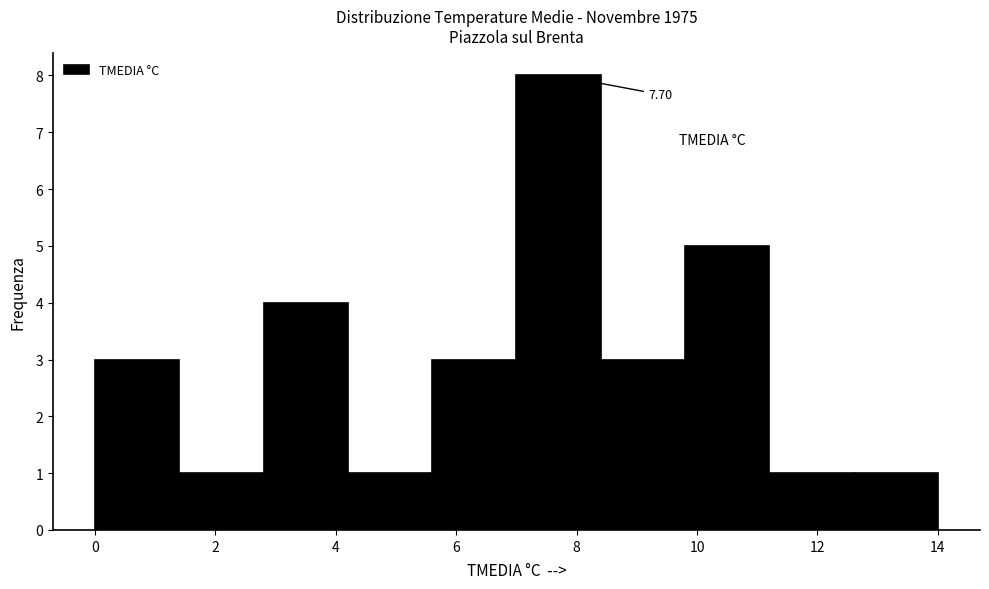

Over which range of the x-axis is the bar tallest?

7.0 to 8.4